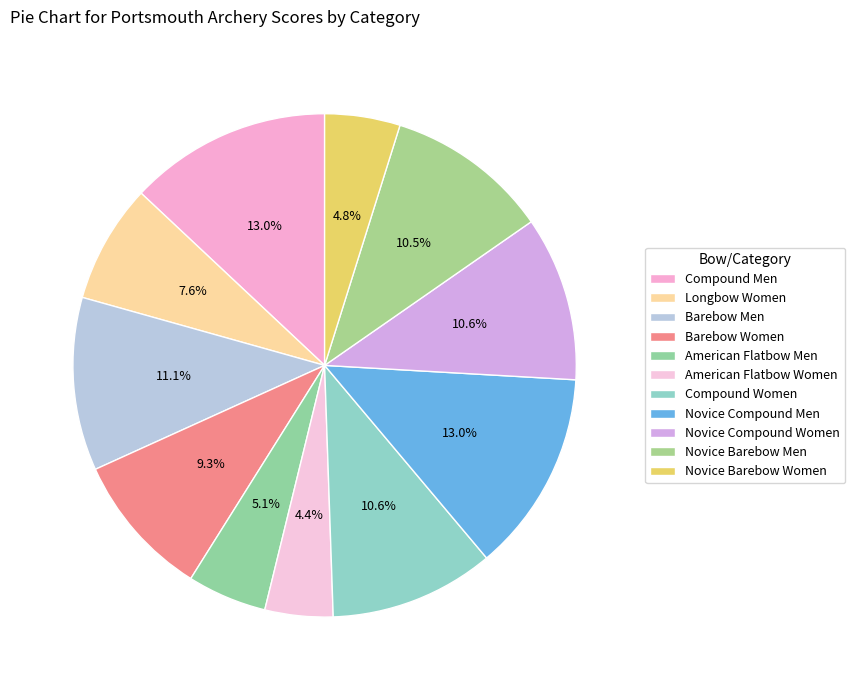

True or false: American Flatbow Women accounts for 11% of the total.

False